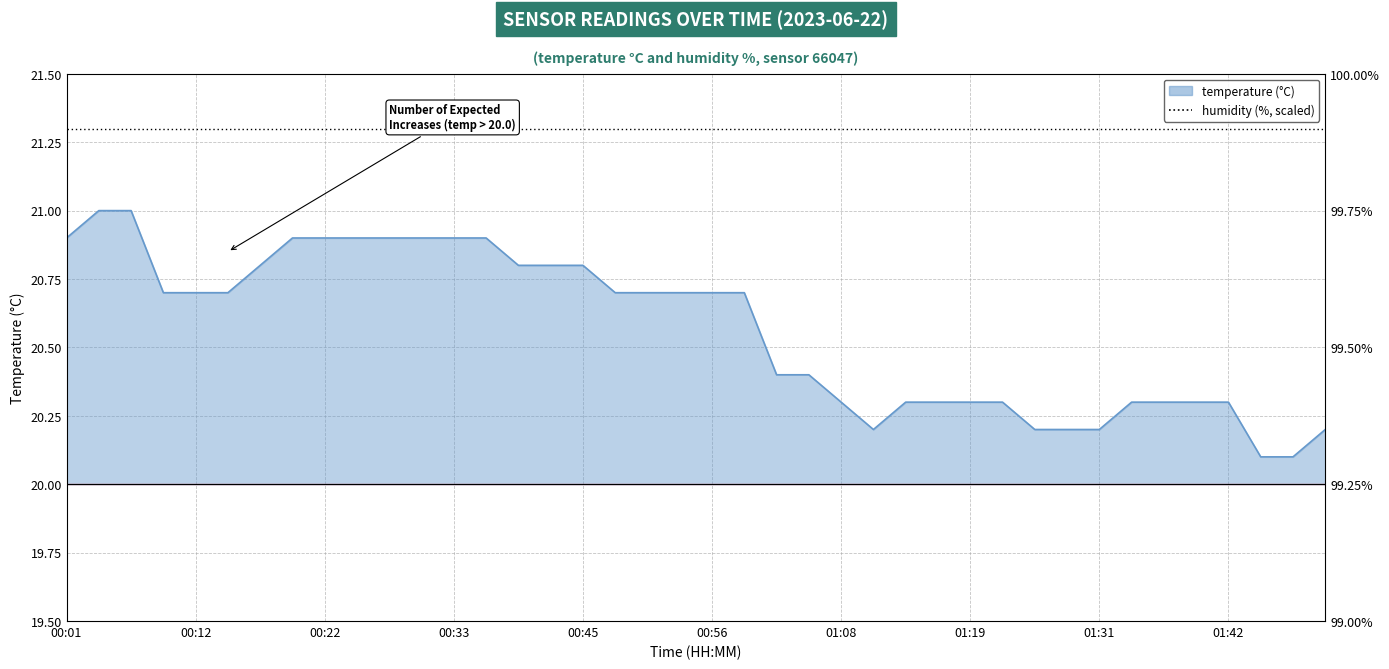

Rank the series by their maximum value, from lowest to highest.

temperature (line), humidity (scaled)